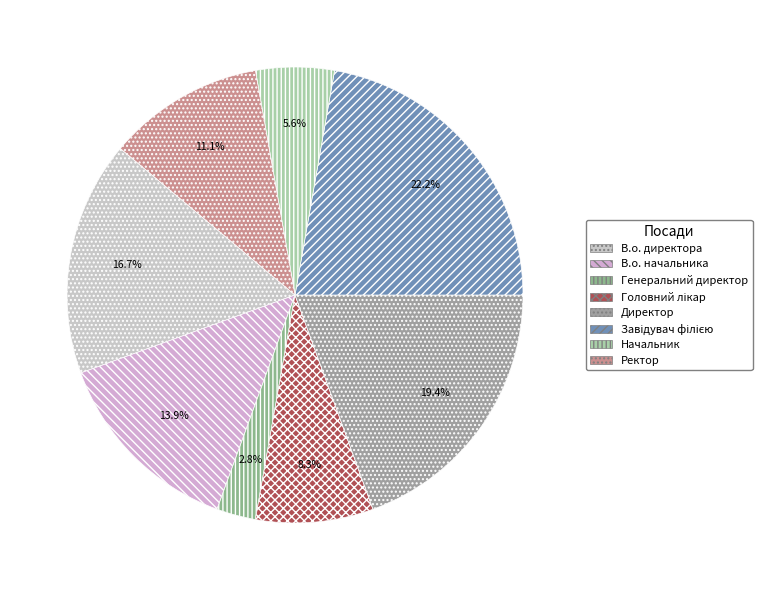

Count the number of slices in the pie.

8